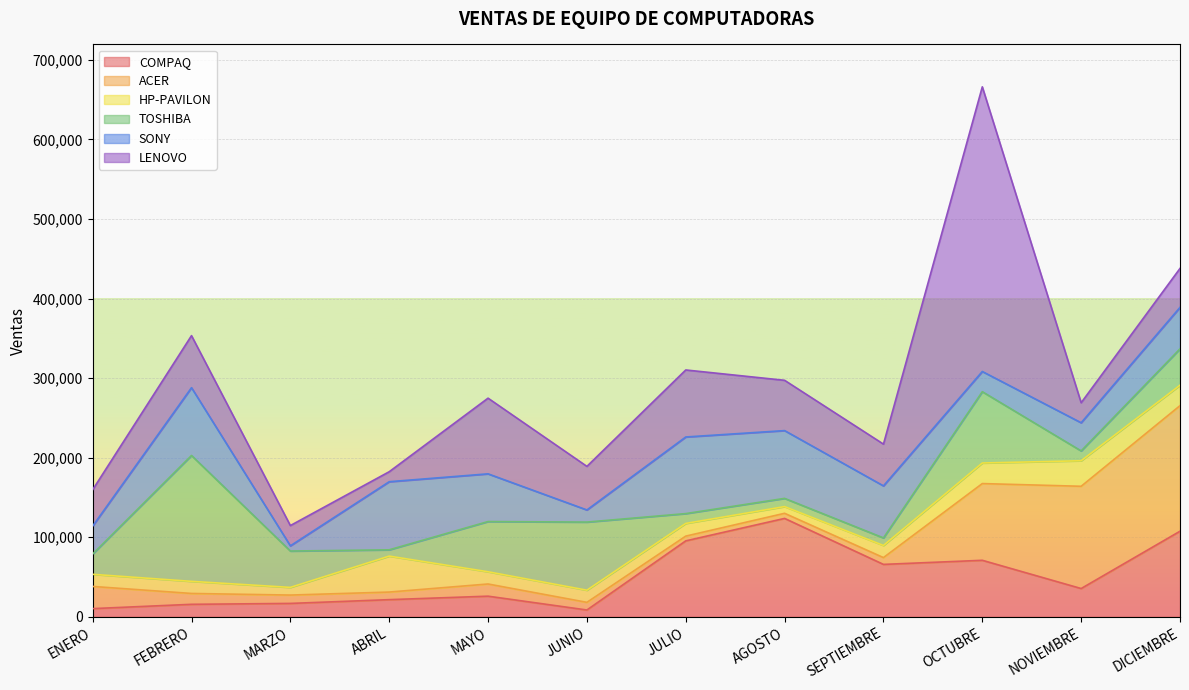

At which label is SONY closest to 51431?

DICIEMBRE